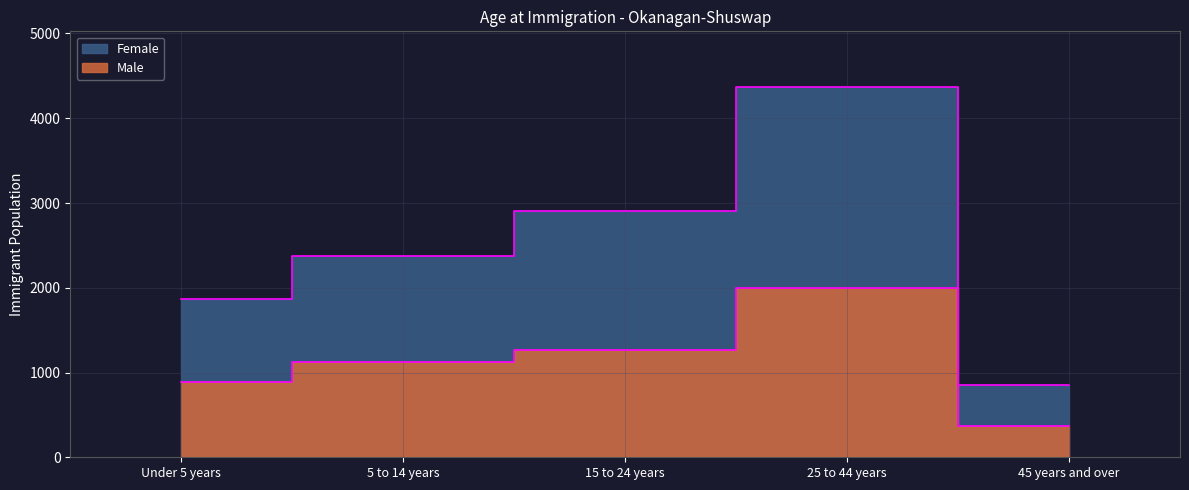

At which label does Male first exceed 1125?

15 to 24 years